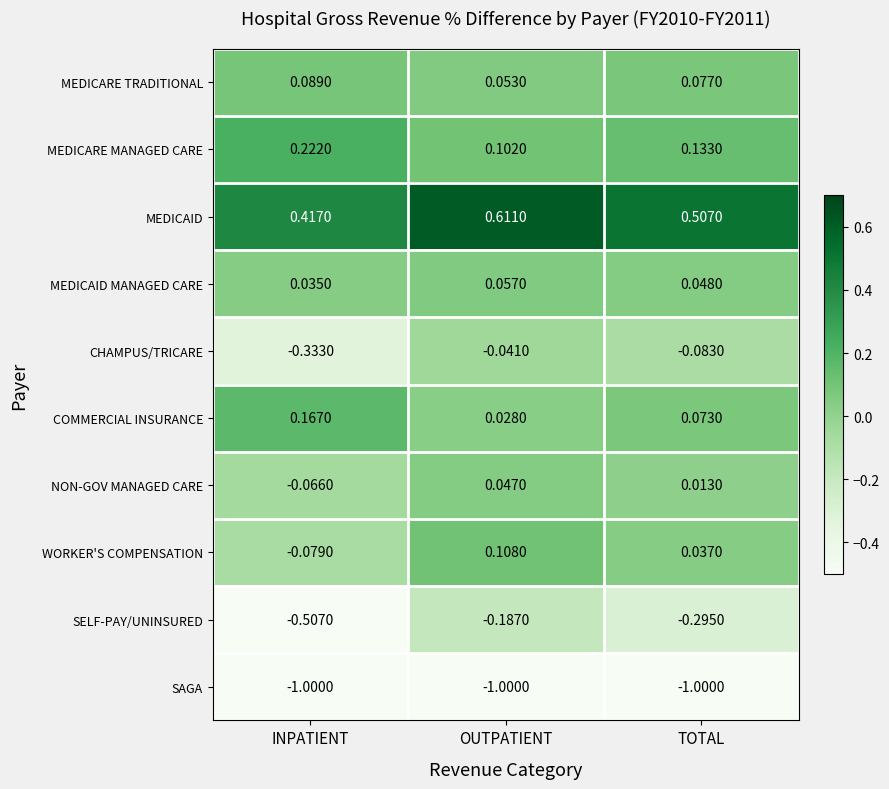

Which series has the largest total across all categories?

MEDICAID